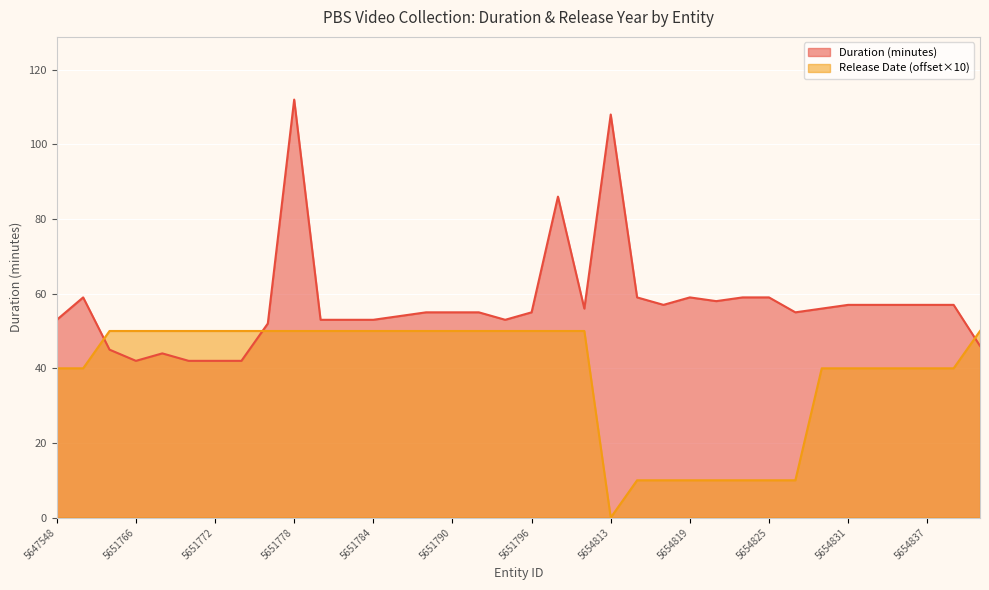

Where is the first local minimum for Duration (minutes)?

5651766